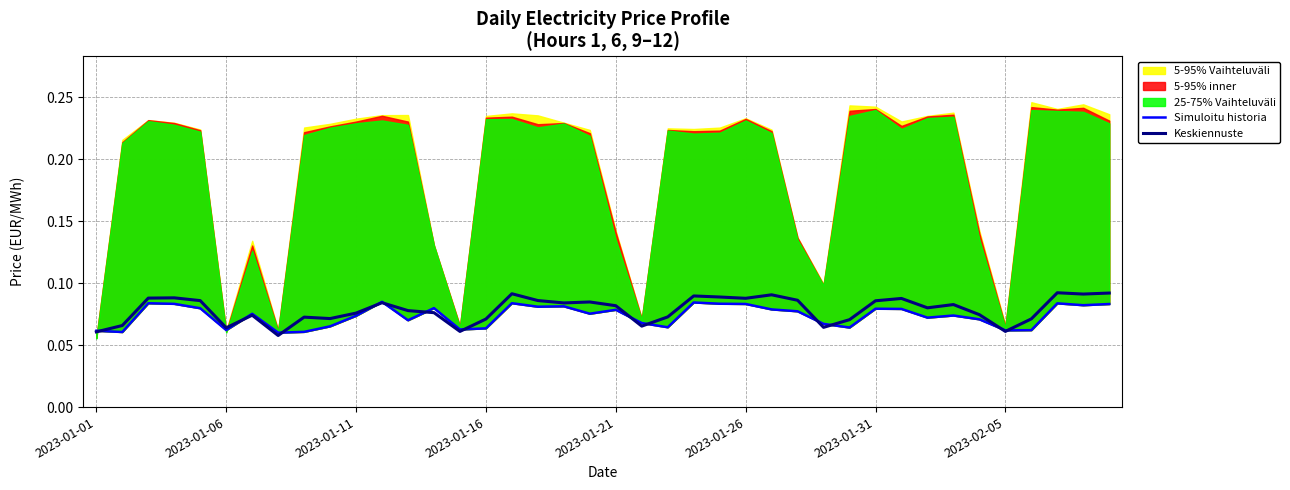

List the series in order of their peak value, highest first.

Keskiennuste, Simuloitu historia